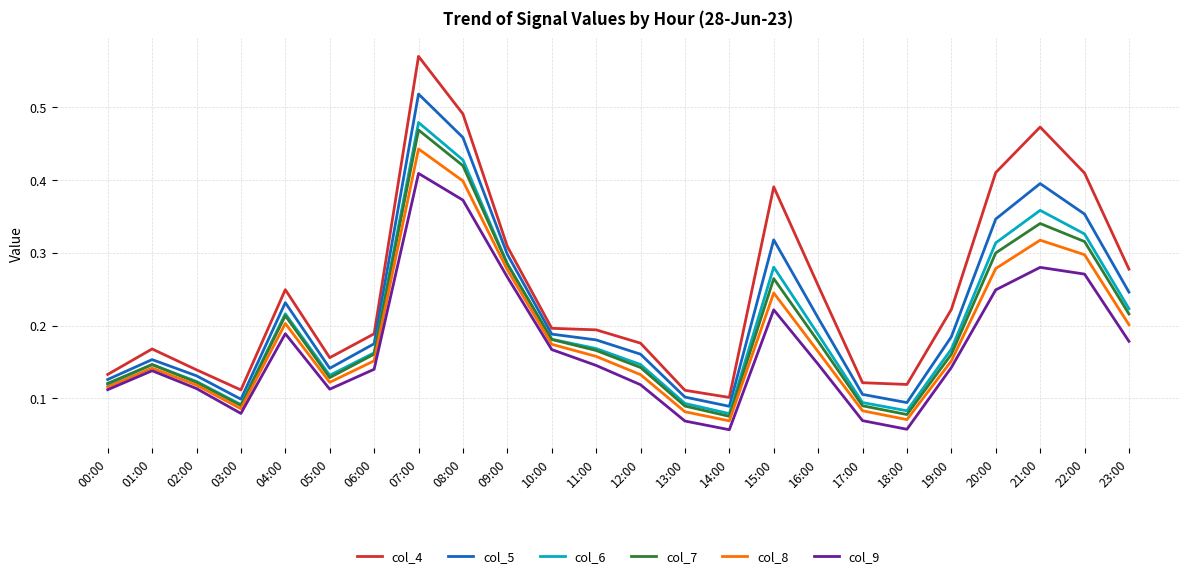

True or false: col_5 and col_9 cross at least once.

False